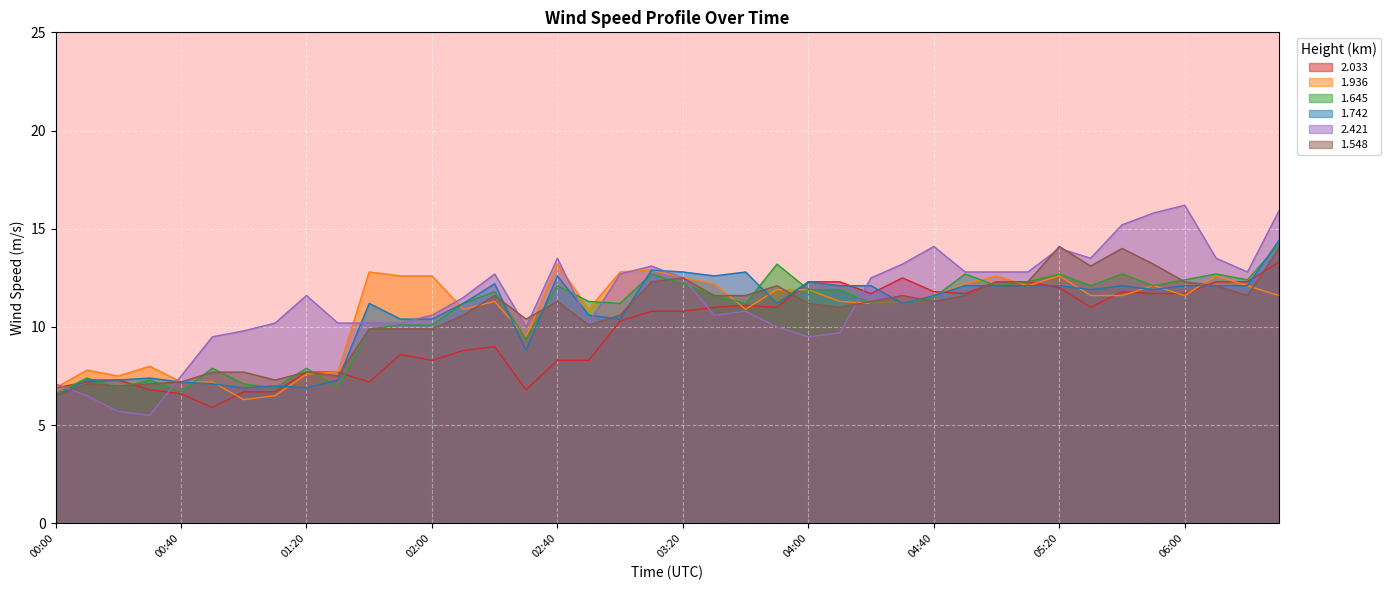

How many lines are shown in the chart?

6